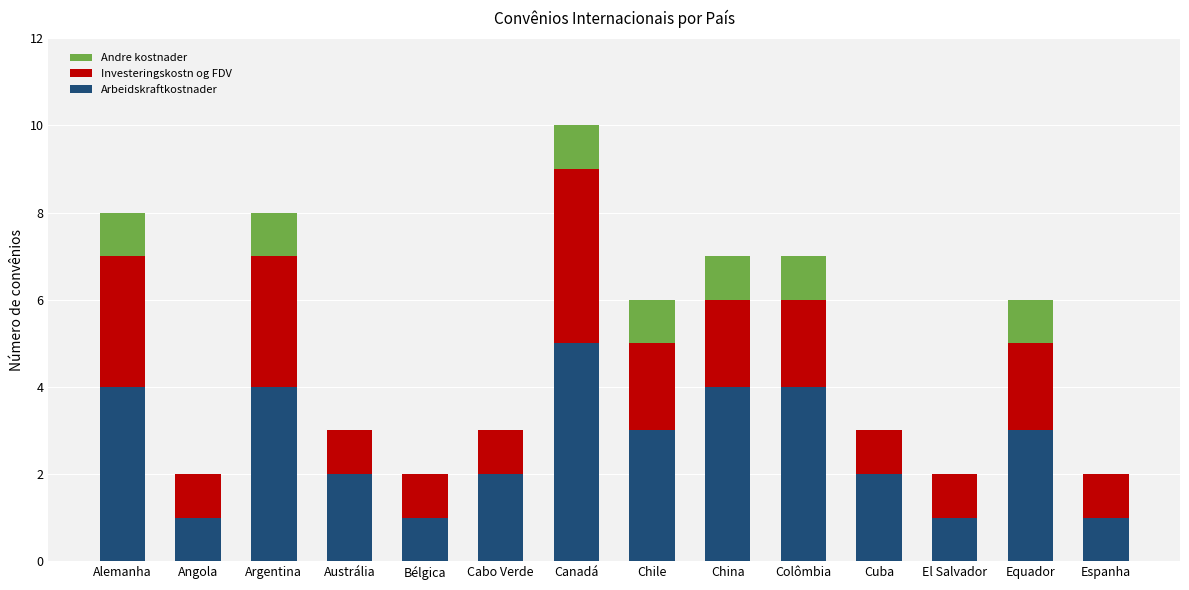

Does the chart contain stacked bars?

Yes